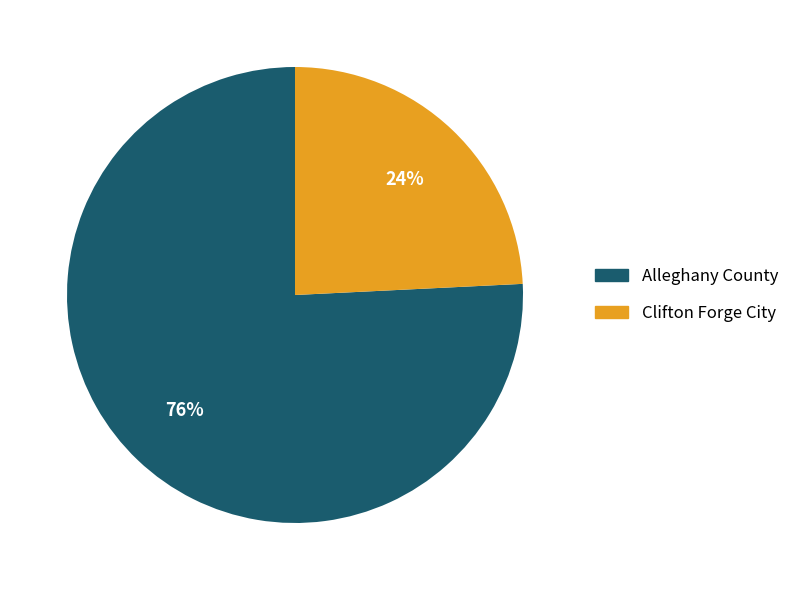

To the nearest percent, what is the combined percentage of Clifton Forge City and Alleghany County?

100%